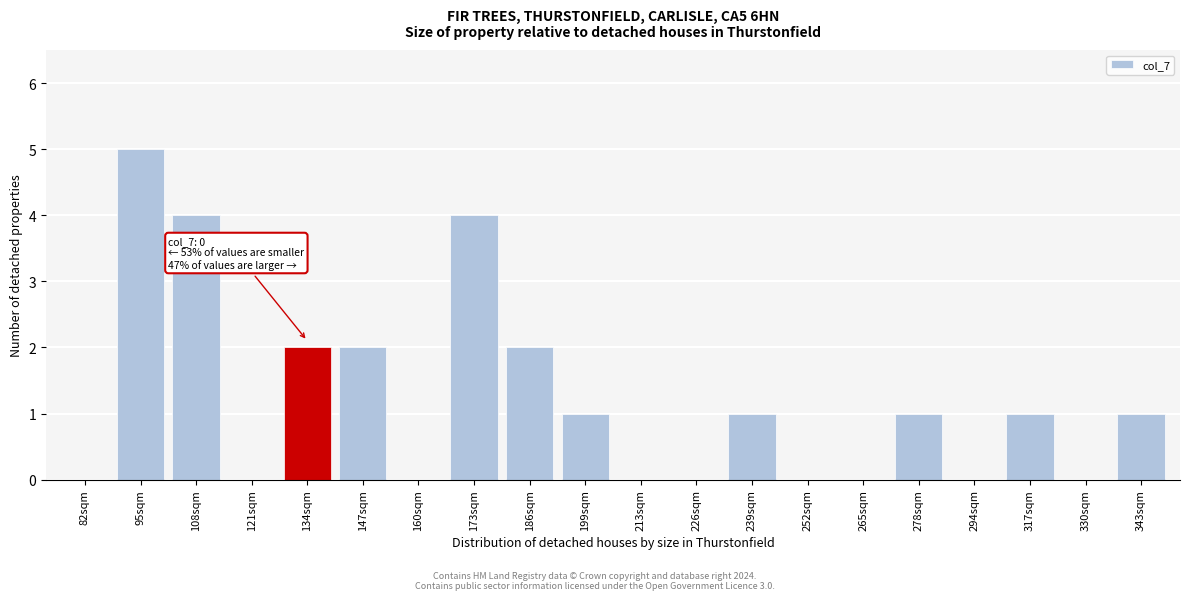

Reading left to right, extract all data points from this chart.

82sqm=0	95sqm=5	108sqm=4	121sqm=0	134sqm=2	147sqm=2	160sqm=0	173sqm=4	186sqm=2	199sqm=1	213sqm=0	226sqm=0	239sqm=1	252sqm=0	265sqm=0	278sqm=1	294sqm=0	317sqm=1	330sqm=0	343sqm=1